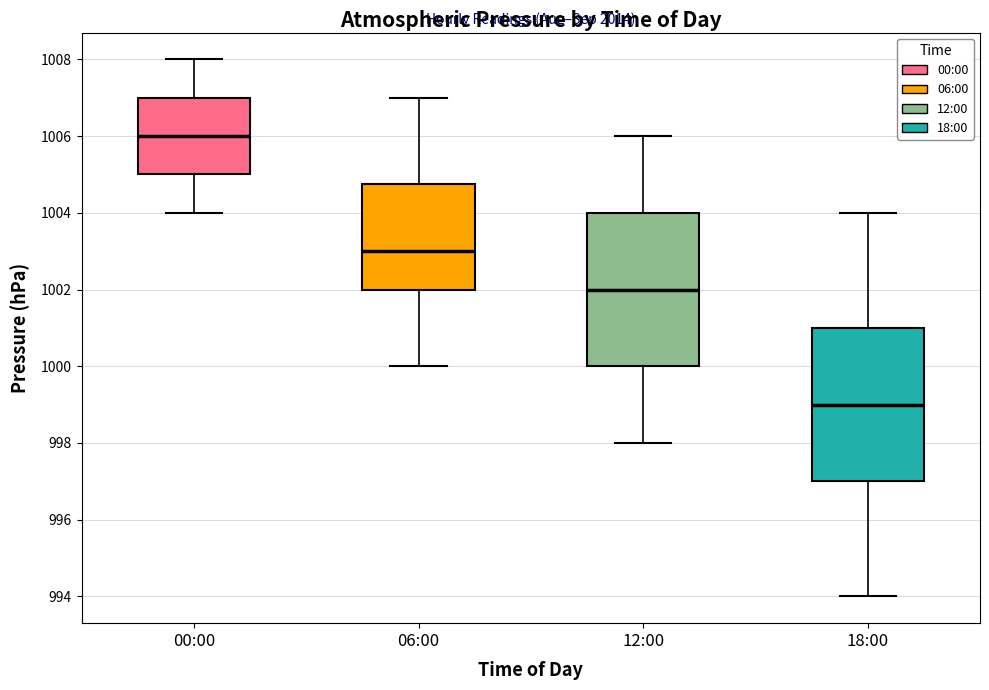

Which box has the lowest median line?

18:00